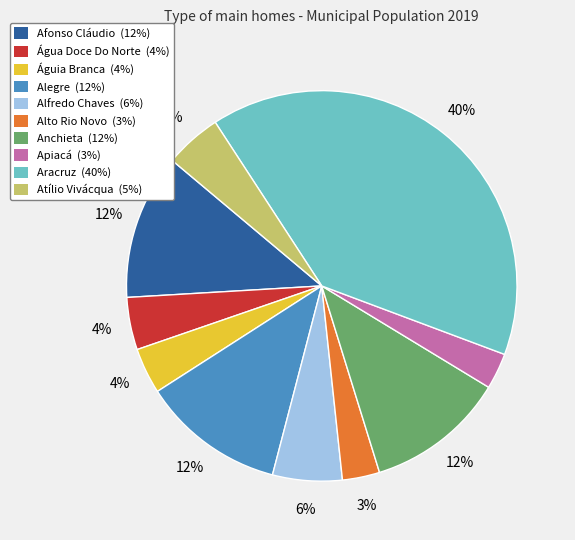

Approximately how many times larger is the value at Águia Branca (4%) compared to Apiacá (3%)?

1.3